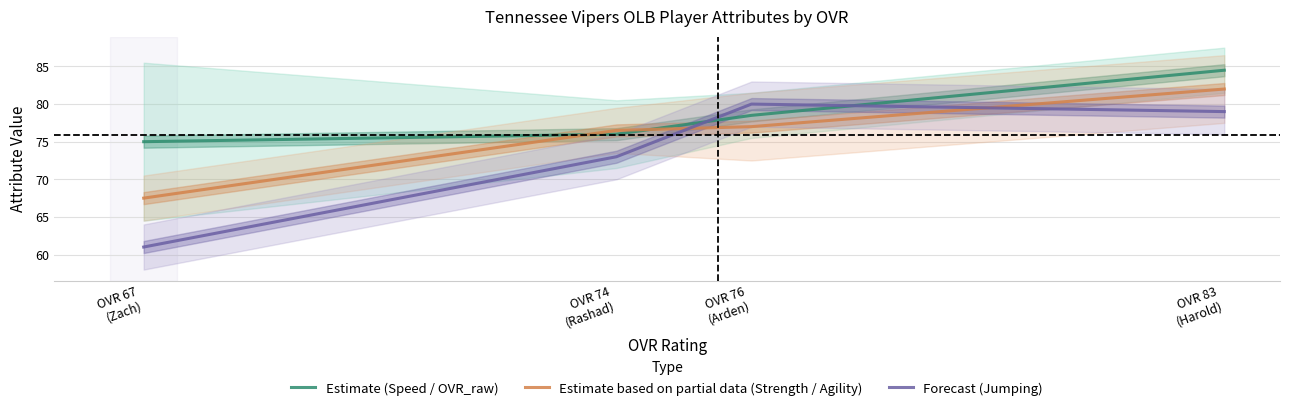

Which series has the largest total across all categories?

Estimate (Speed / OVR_raw)